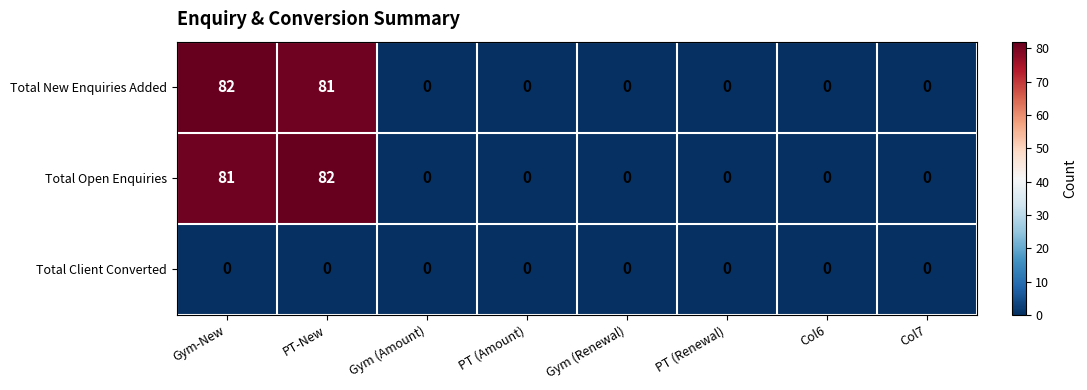

Reading right to left, list all the values displayed in this chart.

Total New Enquiries Added: Col7=0	Col6=0	PT (Renewal)=0	Gym (Renewal)=0	PT (Amount)=0	Gym (Amount)=0	PT-New=81	Gym-New=82
Total Open Enquiries: Col7=0	Col6=0	PT (Renewal)=0	Gym (Renewal)=0	PT (Amount)=0	Gym (Amount)=0	PT-New=82	Gym-New=81
Total Client Converted: Col7=0	Col6=0	PT (Renewal)=0	Gym (Renewal)=0	PT (Amount)=0	Gym (Amount)=0	PT-New=0	Gym-New=0